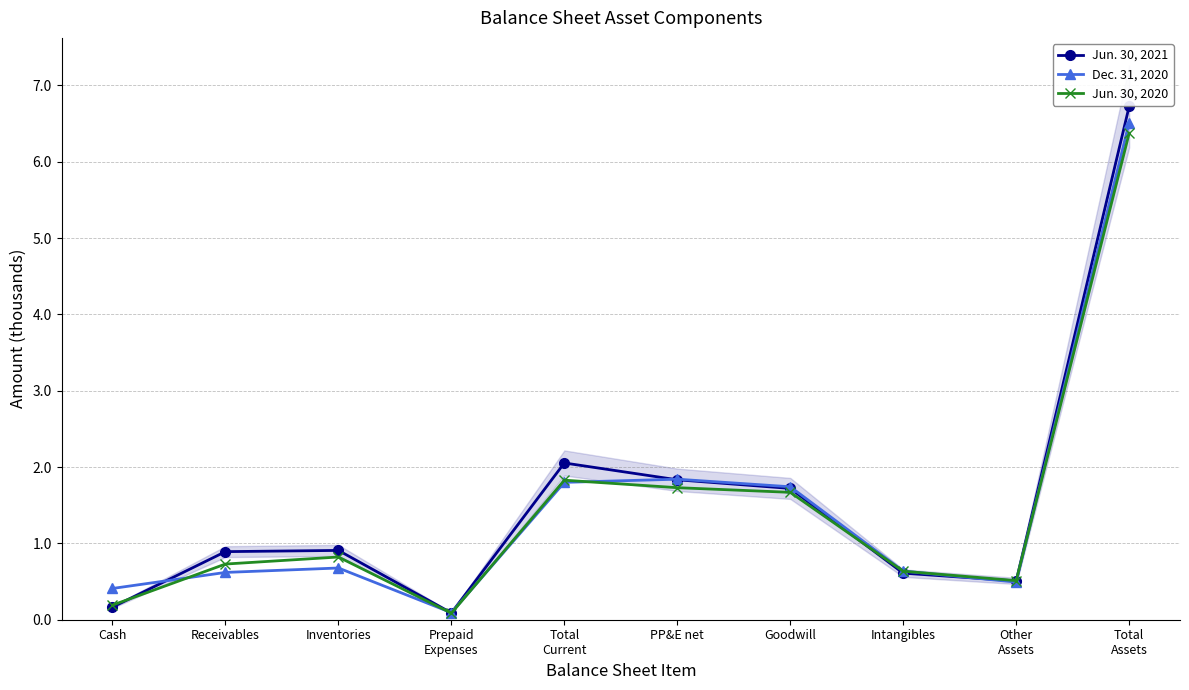

What is the average value of the Jun. 30, 2020 series?

1.5